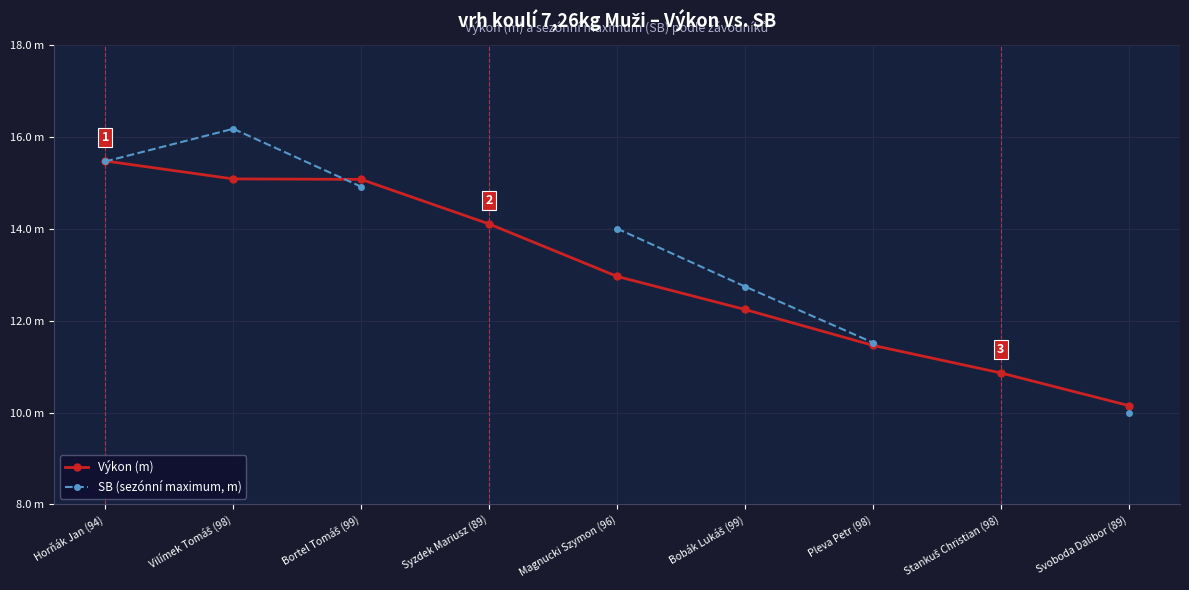

Between Horňák Jan (94) and Svoboda Dalibor (89), which is larger?

Horňák Jan (94)